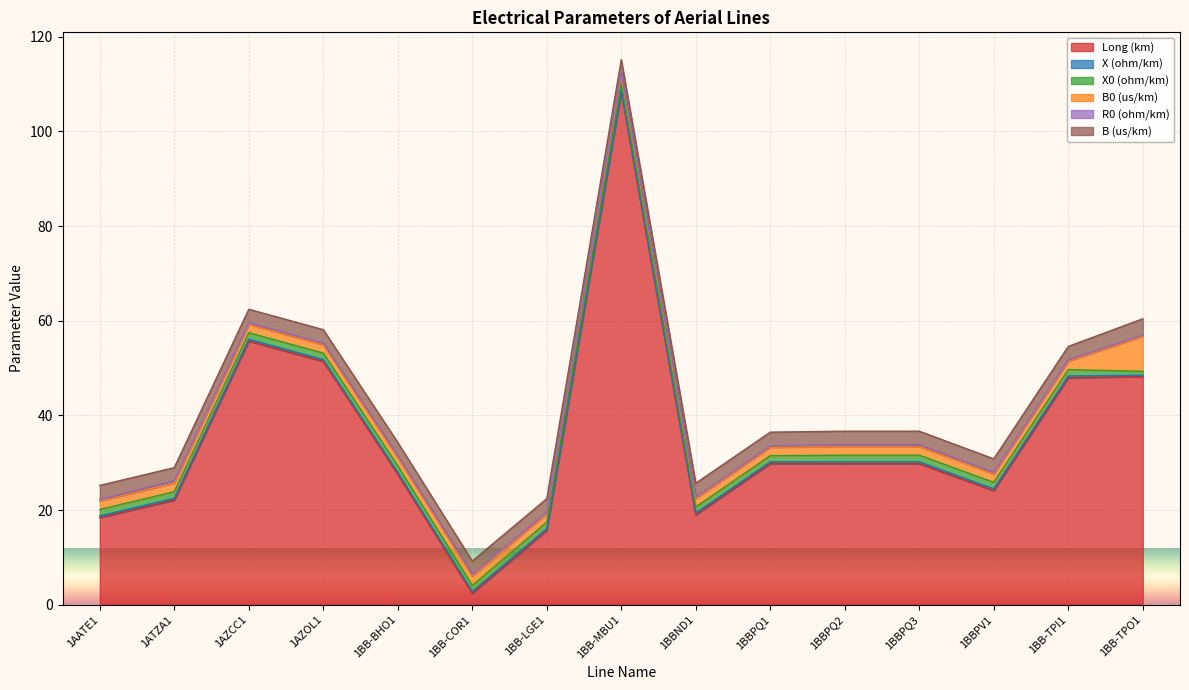

Count the R0 (ohm/km) values in the range 0 to 1.

15